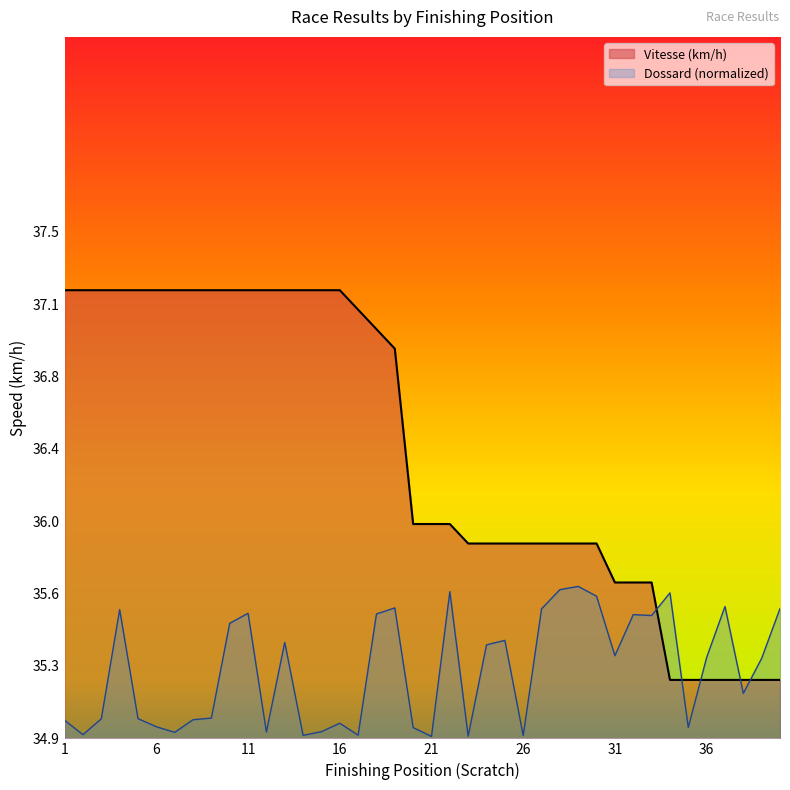

Where is Dossard nearest to the value 35?

3